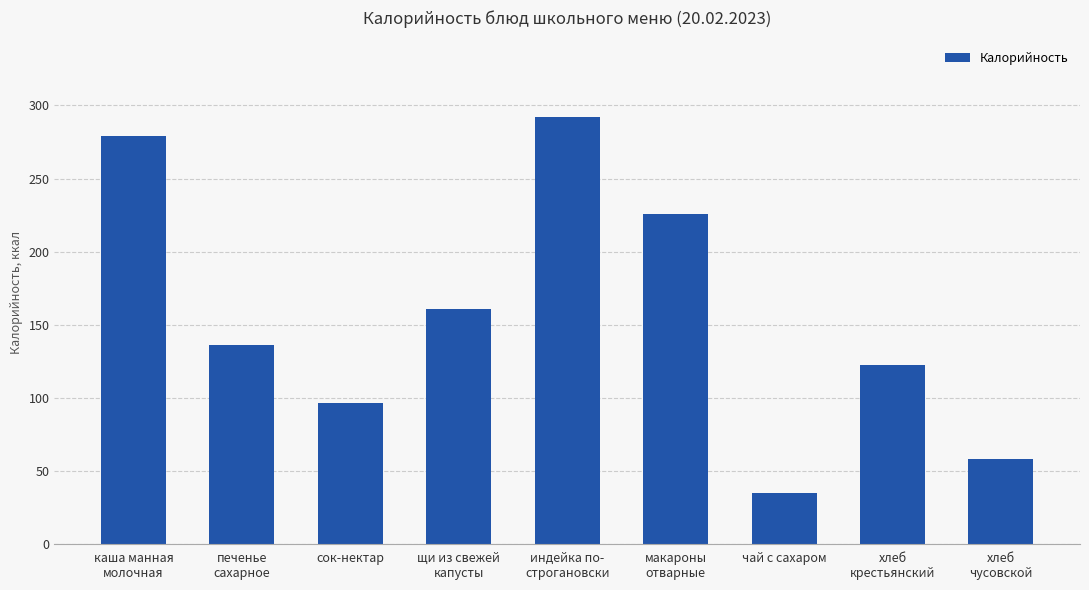

How many bars are there in total?

9